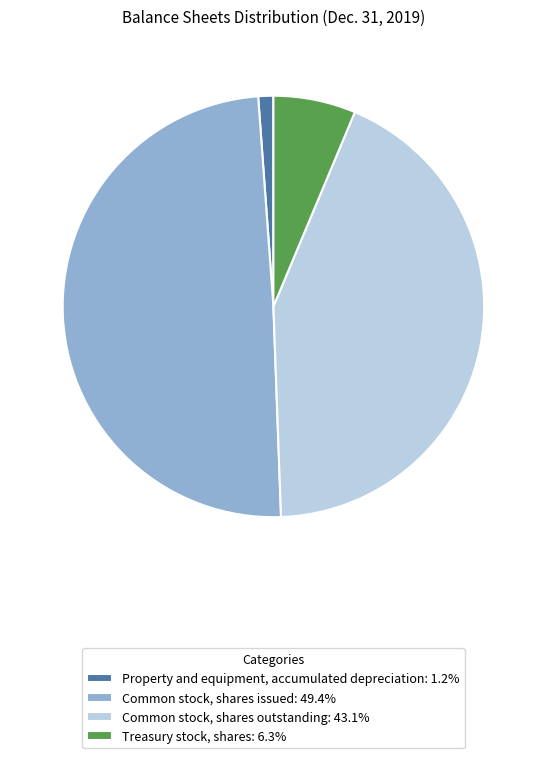

How many segments does this pie chart have?

4